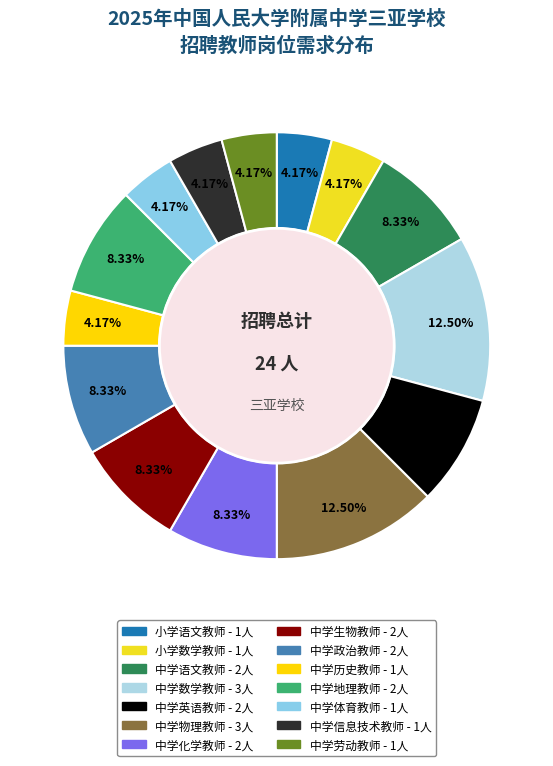

The 中学劳动教师 slice represents 4% of the pie. True or false?

True